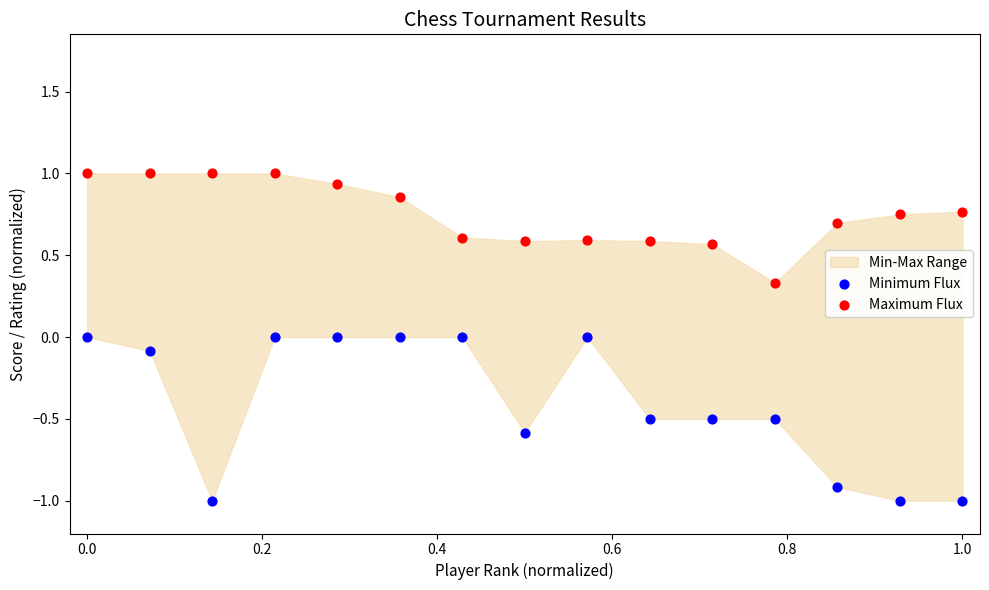

Across all data points, what is the range of Y values (max minus min)?

2.0